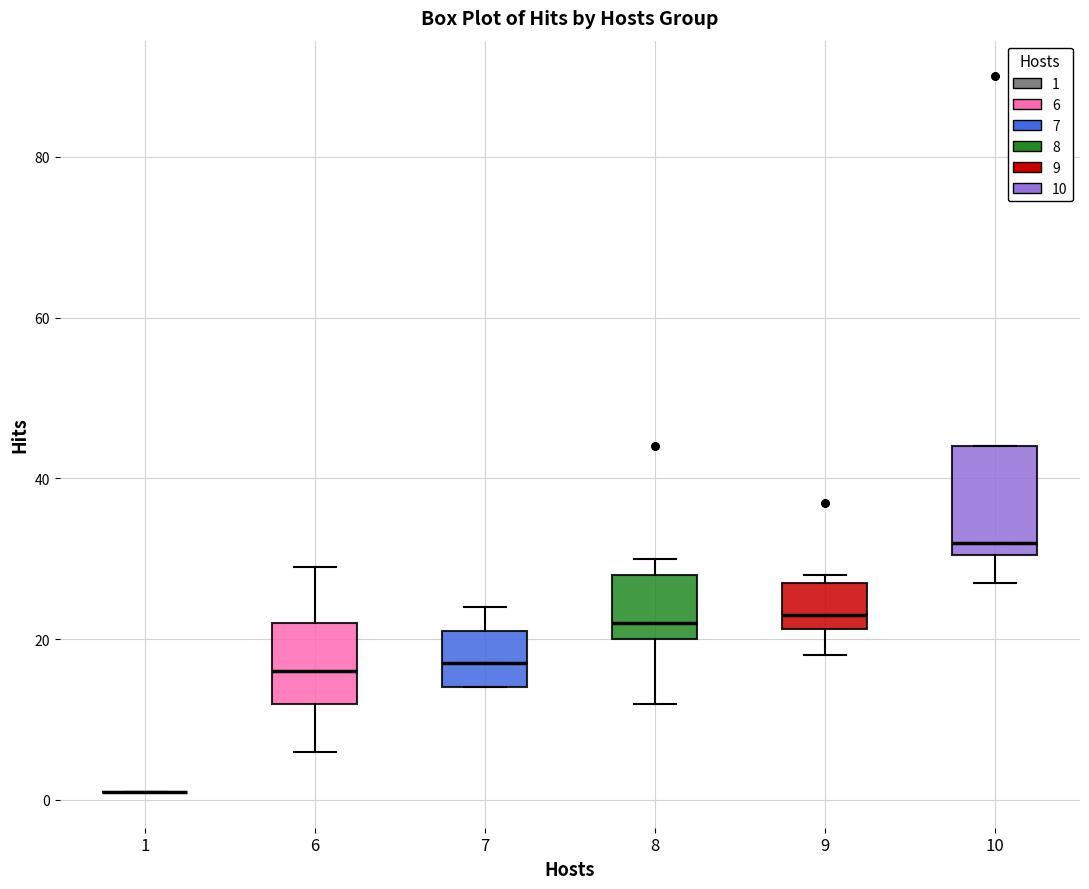

Reading left to right, read every box against the y-axis: the position of its median line, the range the box covers, and the ends of its whiskers. The values are not printed on the chart, so give them approximately, as read against the axis.

1: box collapsed to a line at 2, whiskers 2 to 2
6: median 16, box 12 to 22, whiskers 6 to 30
7: median 18, box 14 to 22, whiskers 14 to 24
8: median 22, box 20 to 28, whiskers 12 to 30
9: median 24, box 22 to 28, whiskers 18 to 28 (just above the box's upper edge)
10: median 32, box 30 to 44, whiskers 28 to 44